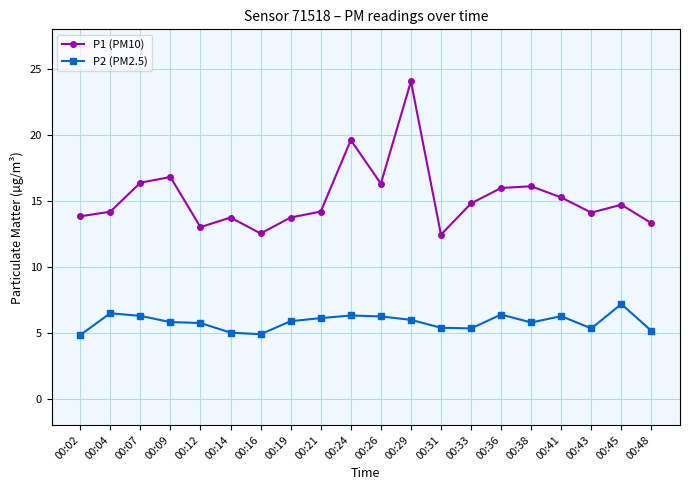

At how many categories does at least one series exceed 17?

2